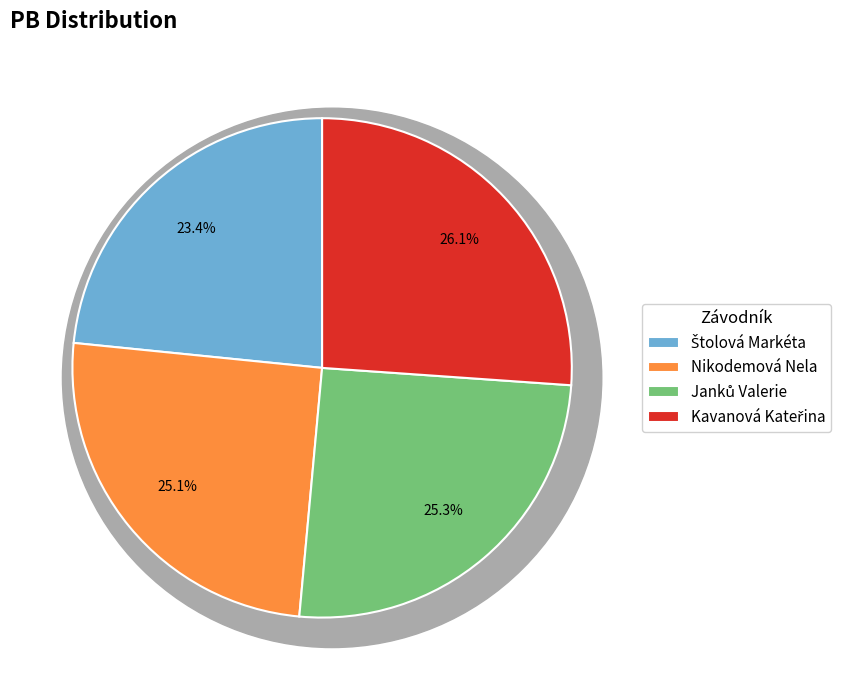

How many slices are in this pie chart?

4